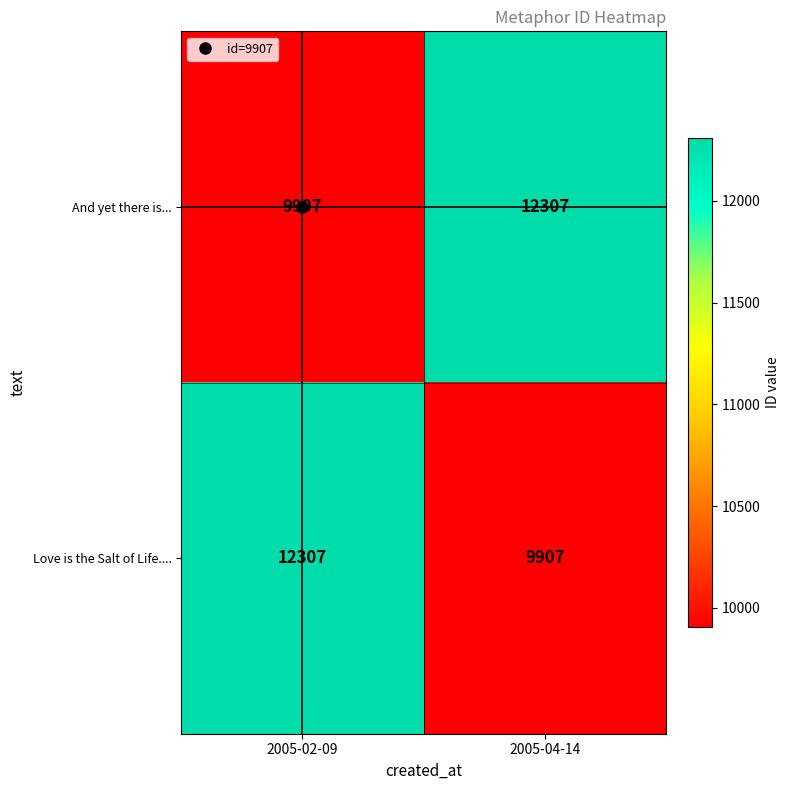

What is the approximate value of Love is the Salt of Life.... at 2005-02-09, to the nearest 10?

12310